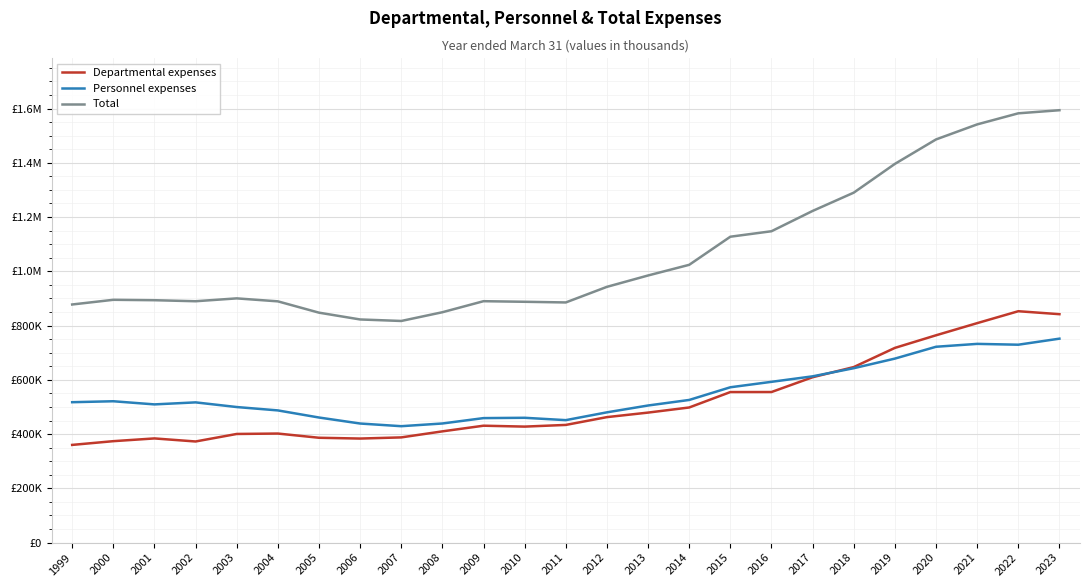

Reading right to left, list all the values displayed in this chart.

Departmental expenses: 2023=841980	2022=852877	2021=808951	2020=764163	2019=717687	2018=647065	2017=609599	2016=555028	2015=554902	2014=498083	2013=479243	2012=462557	2011=433797	2010=427590	2009=430919	2008=410067	2007=387836	2006=383552	2005=386483	2004=401999	2003=400488	2002=372765	2001=384023	2000=373918	1999=360146
Personnel expenses: 2023=751749	2022=729445	2021=732515	2020=721896	2019=678246	2018=642836	2017=612901	2016=592652	2015=572577	2014=525834	2013=505389	2012=480188	2011=451421	2010=460090	2009=458925	2008=439090	2007=429117	2006=438959	2005=461086	2004=487281	2003=499723	2002=516903	2001=509456	2000=521053	1999=517538
Total: 2023=1593729	2022=1582322	2021=1541466	2020=1486059	2019=1395933	2018=1289901	2017=1222500	2016=1147680	2015=1127479	2014=1023917	2013=984632	2012=942745	2011=885218	2010=887680	2009=889844	2008=849157	2007=816953	2006=822511	2005=847569	2004=889280	2003=900211	2002=889668	2001=893479	2000=894971	1999=877684